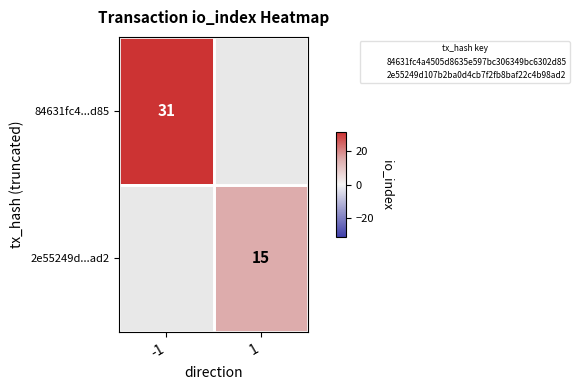

True or false: 2e55249d...ad2 has a value of 15.0 at 1.

True